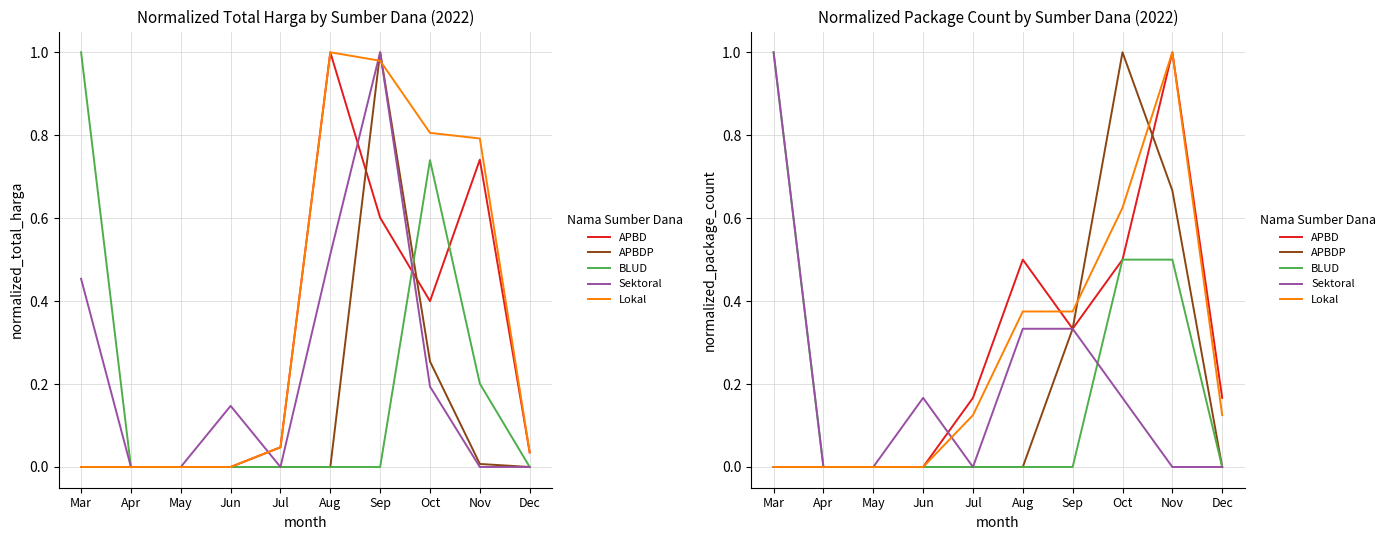

Rank the series at Oct from highest to lowest value.

APBDP, Lokal, APBD, BLUD, Sektoral